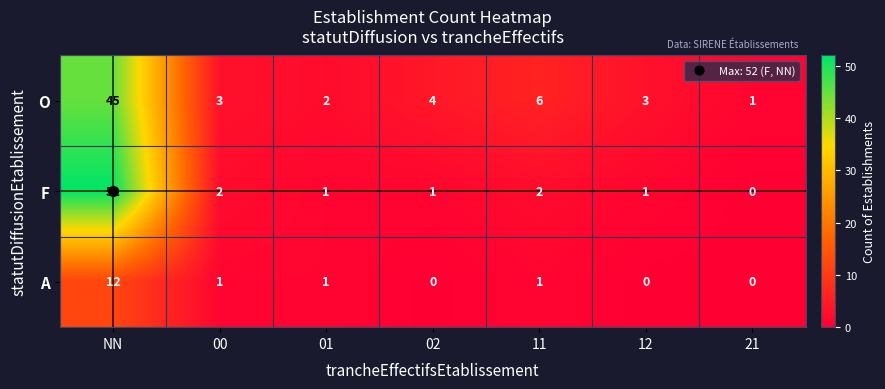

At 02, list the series in order from largest to smallest.

O, F, A